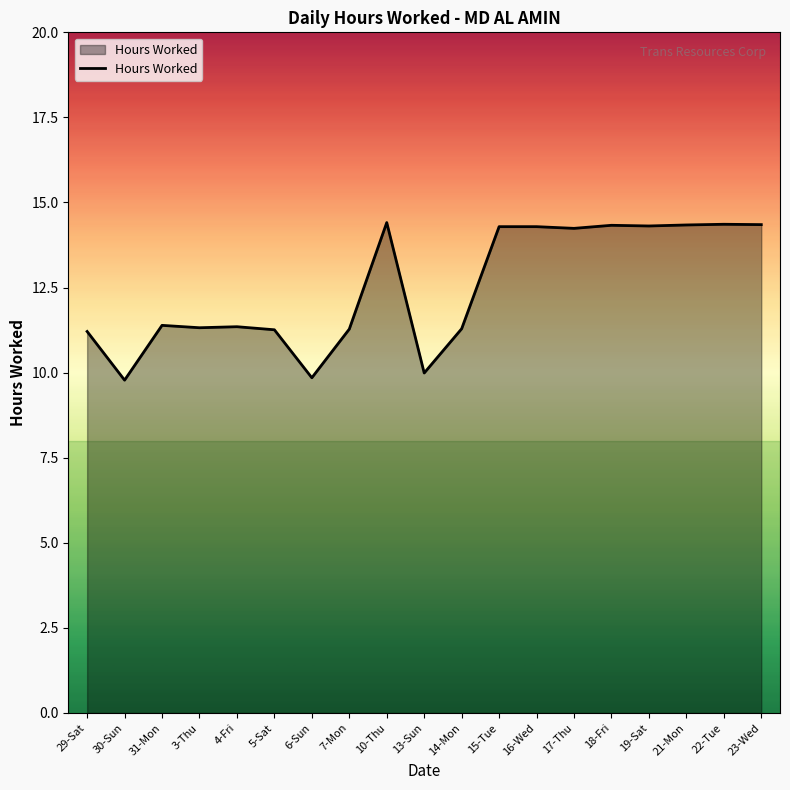

True or false: the data shows 7.8 at 31-Mon.

False